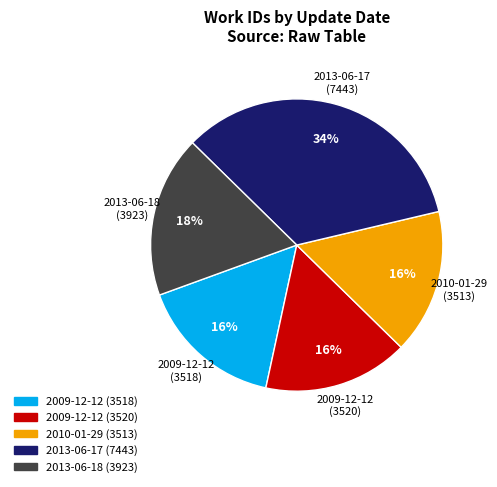

To the nearest percent, what is the average slice percentage?

20%